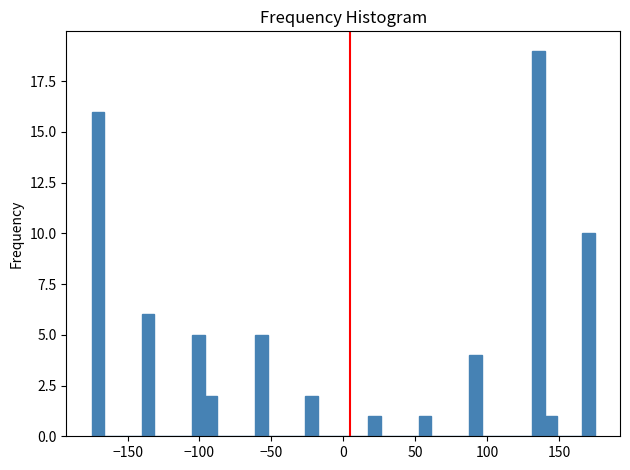

Around what value on the x-axis is the tallest bar? Give the approximate position of its centre, as read against the axis.

135